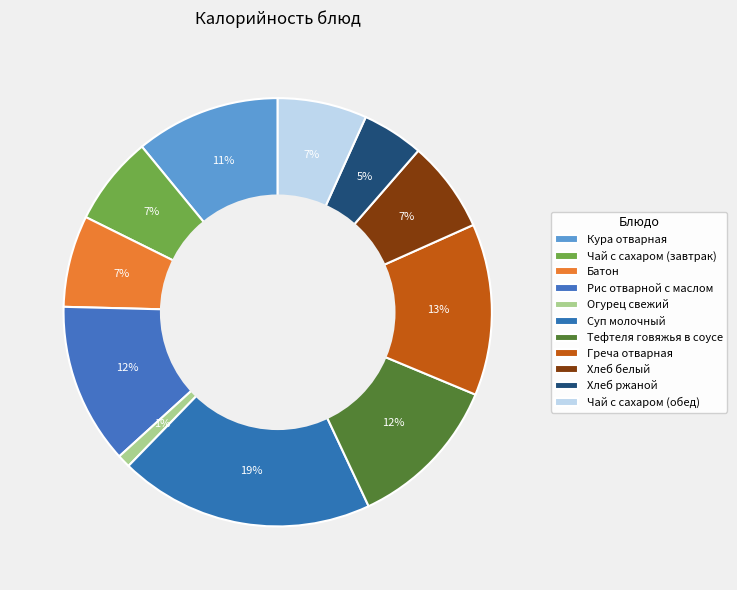

To the nearest percent, what is the difference between the Греча отварная and Рис отварной с маслом slice percentages?

1%